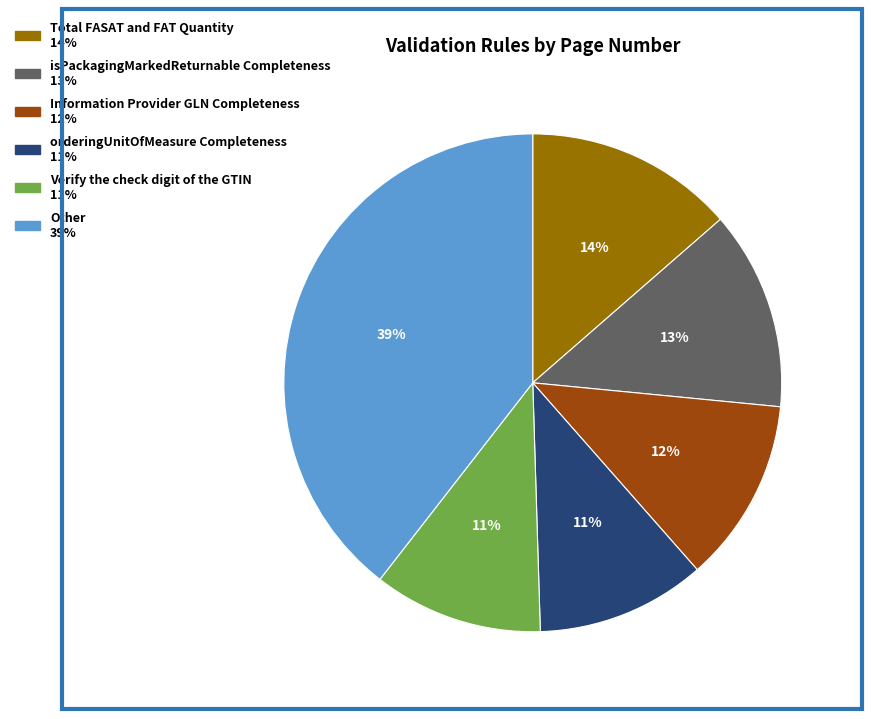

To the nearest percent, what is the difference between the largest and smallest slice percentages?

28%